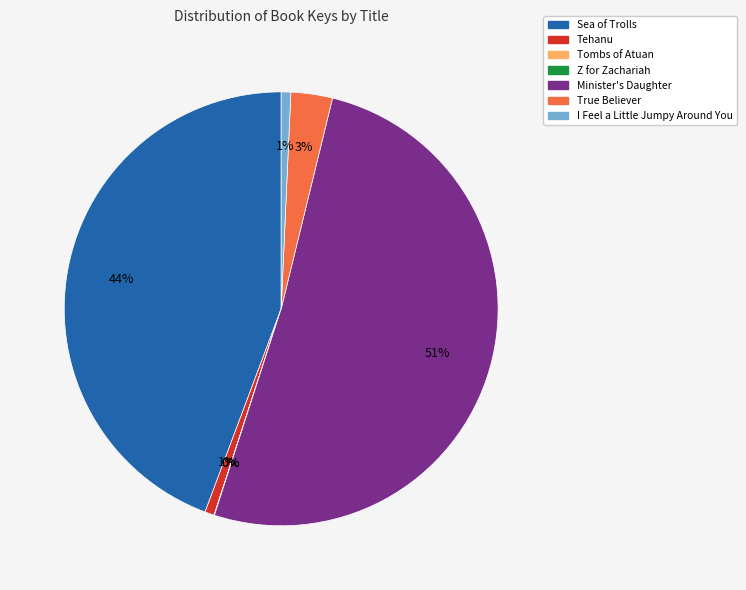

To the nearest percent, what is the combined percentage of I Feel a Little Jumpy Around You and Minister's Daughter?

52%